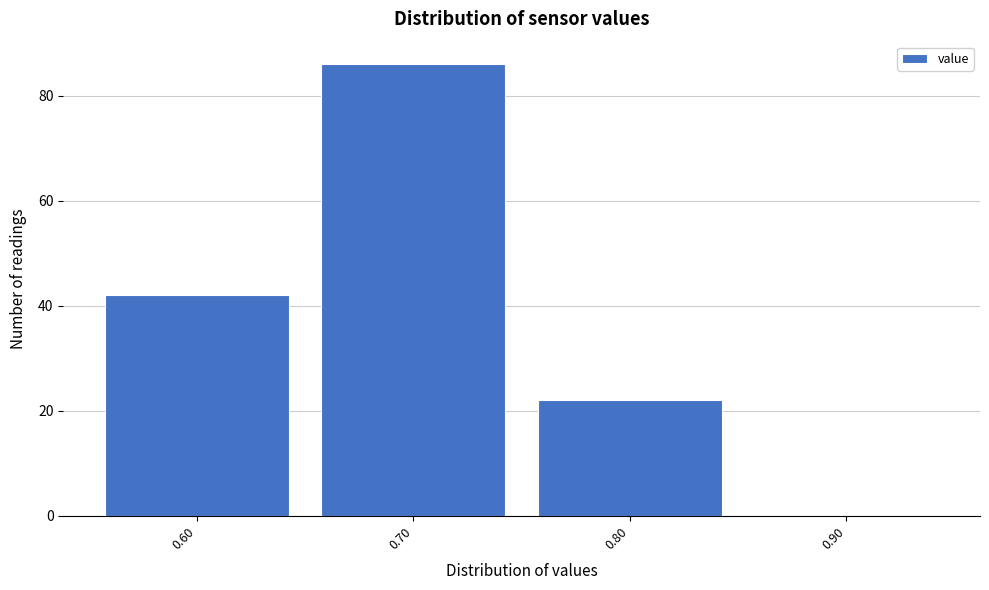

Reading left to right, transcribe this chart: for each bar, give the range it covers on the x-axis and its height. The values are not printed on the chart, so give them approximately, as read against the axis.

0.55 to 0.65: 42
0.65 to 0.75: 86
0.75 to 0.85: 22
0.85 to 0.95: 0